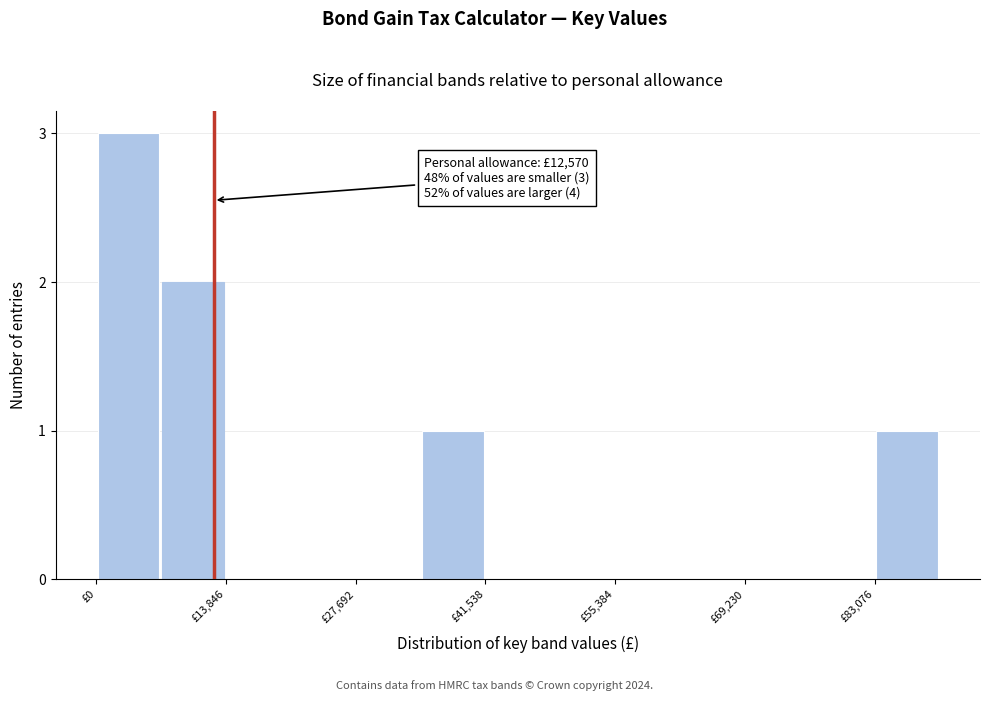

Read against the x-axis, roughly where is the centre of the tallest bar?

4000